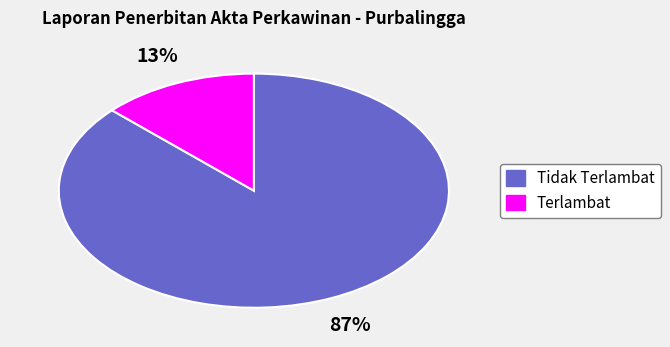

Which has a higher value, Terlambat or Tidak Terlambat?

Tidak Terlambat